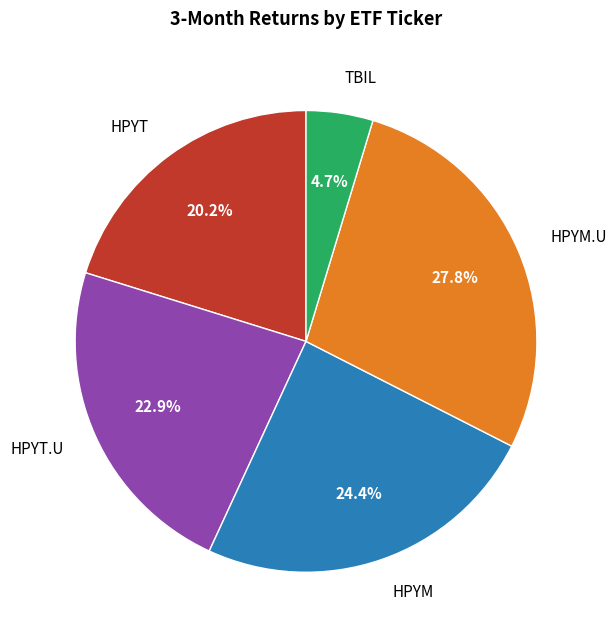

Count the number of slices in the pie.

5